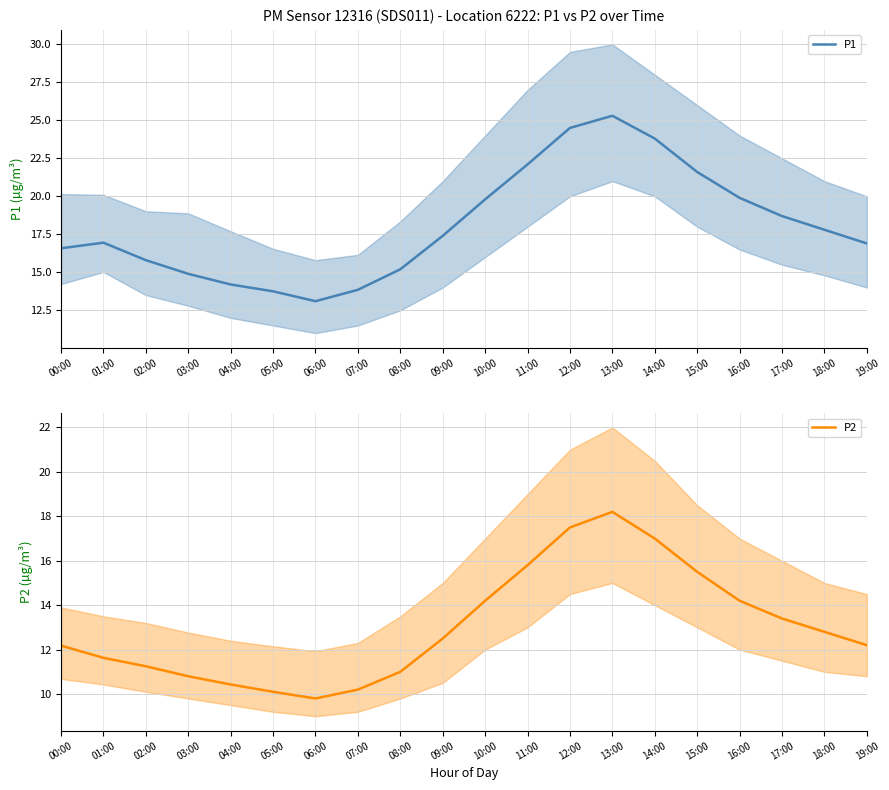

Which series has the widest spread of values?

P1